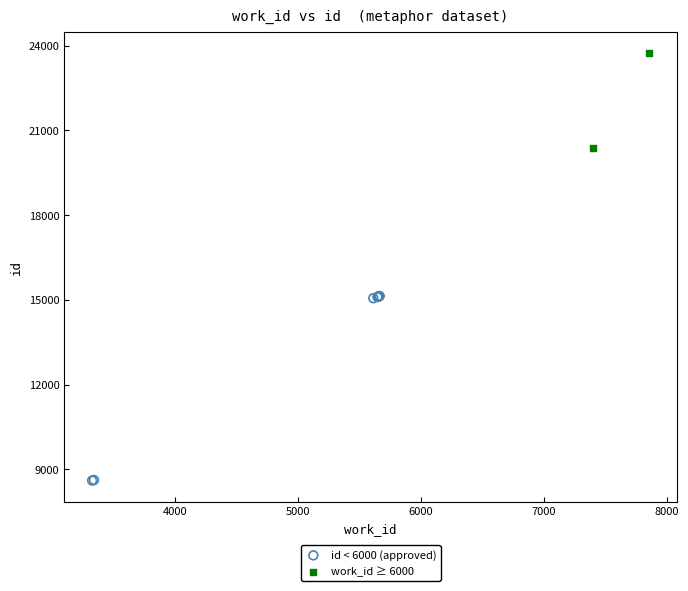

What are all the series names shown in the legend?

id < 6000 (approved), work_id ≥ 6000